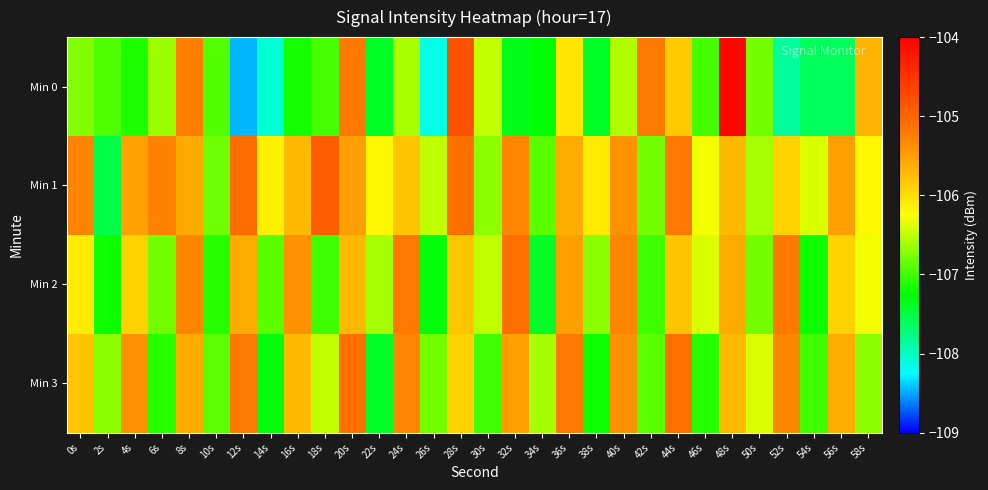

How many data points does each series have?

30